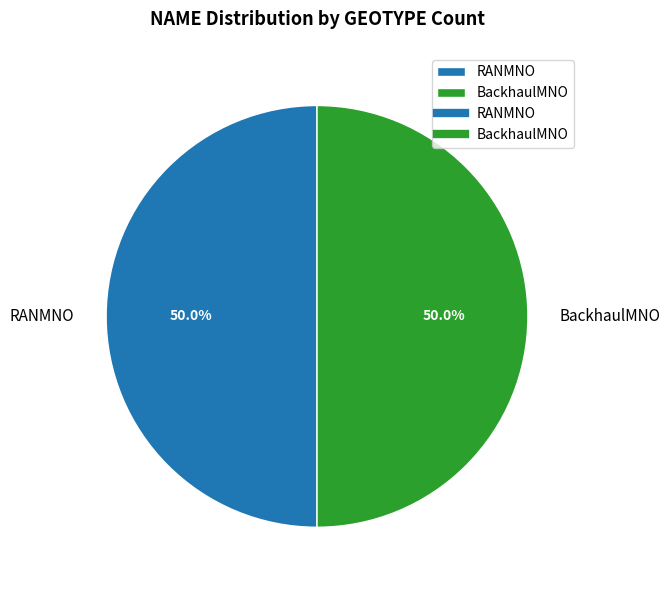

To the nearest percent, what portion does RANMNO represent?

50%